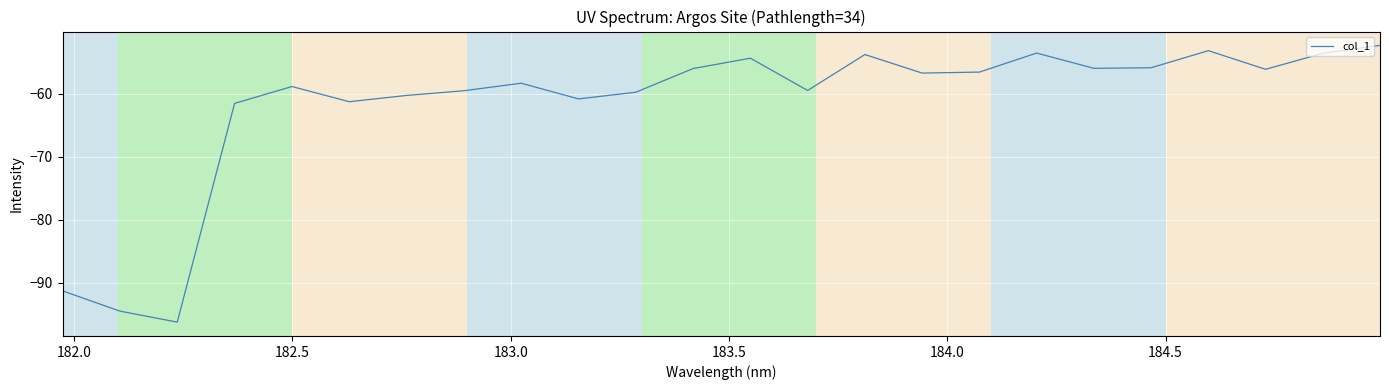

What is the minimum value shown in the chart?

-96.3